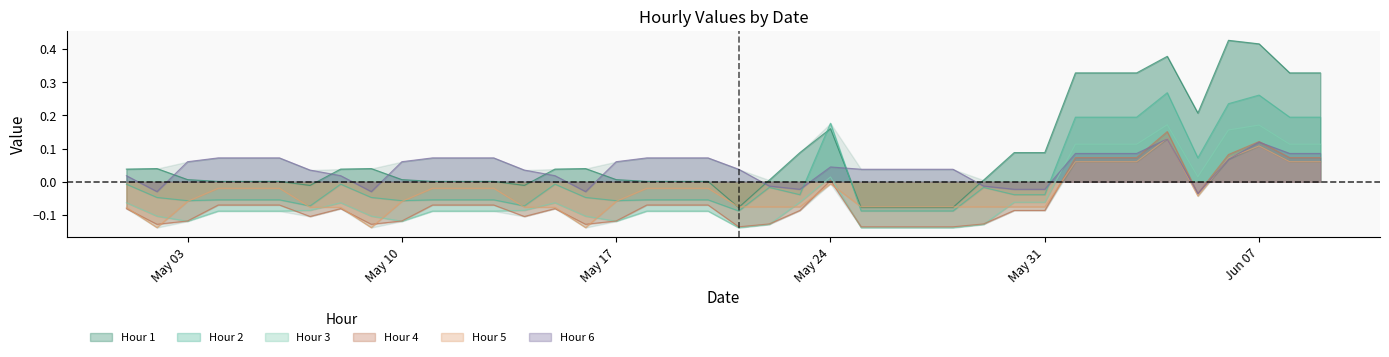

True or false: Hour 3 and Hour 2 intersect in this chart.

False